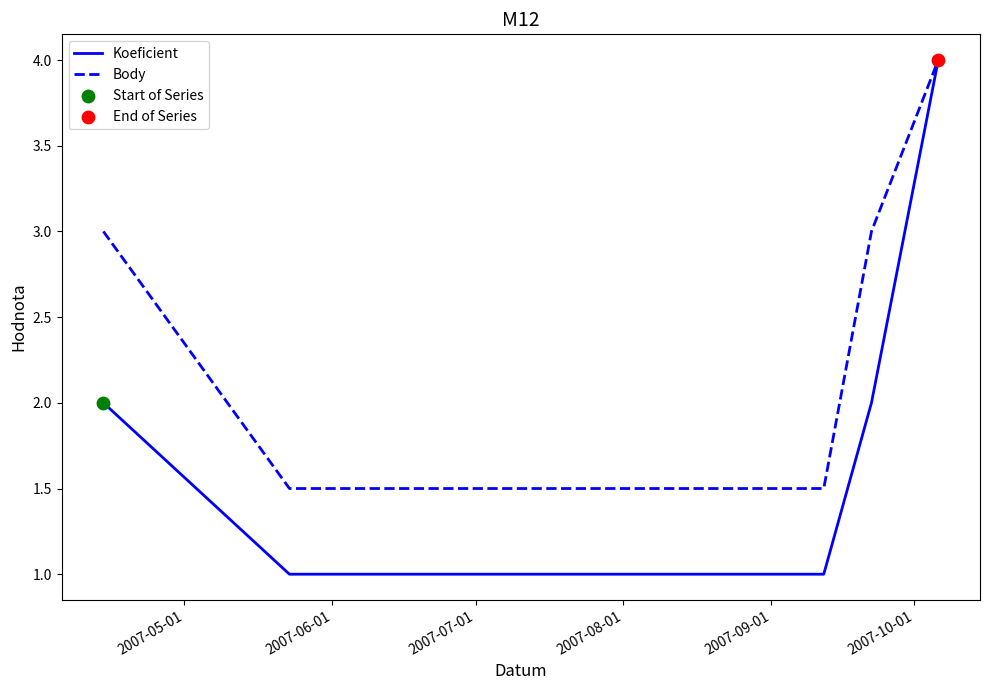

Which series has the largest total across all categories?

Body